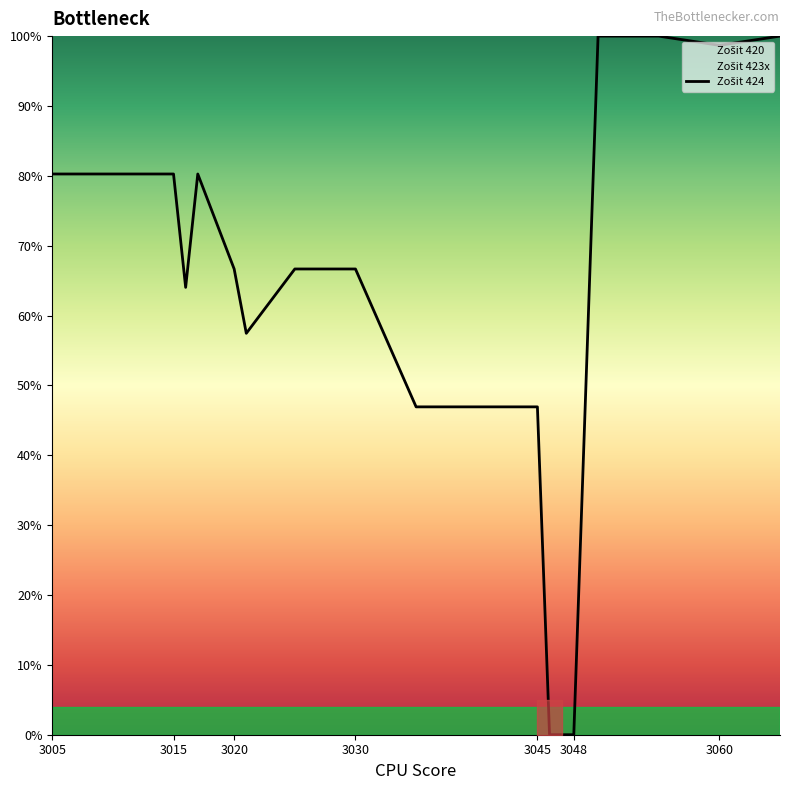

The value at 3005 is 115.2. True or false?

False